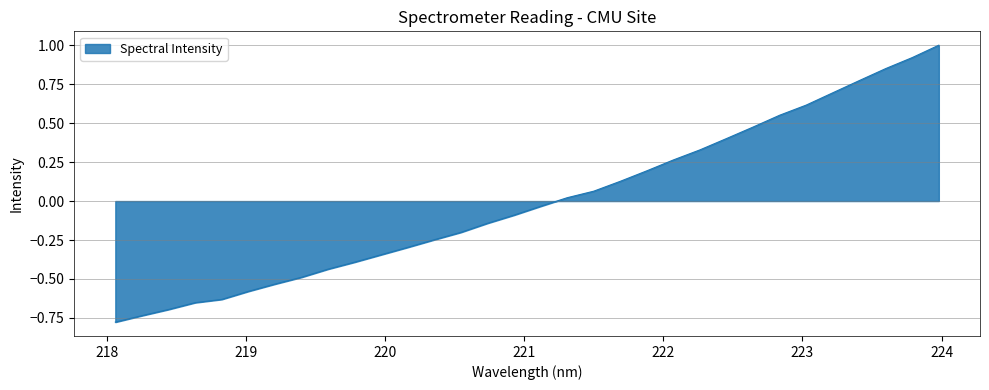

What is the difference between the maximum and minimum values?

1.8